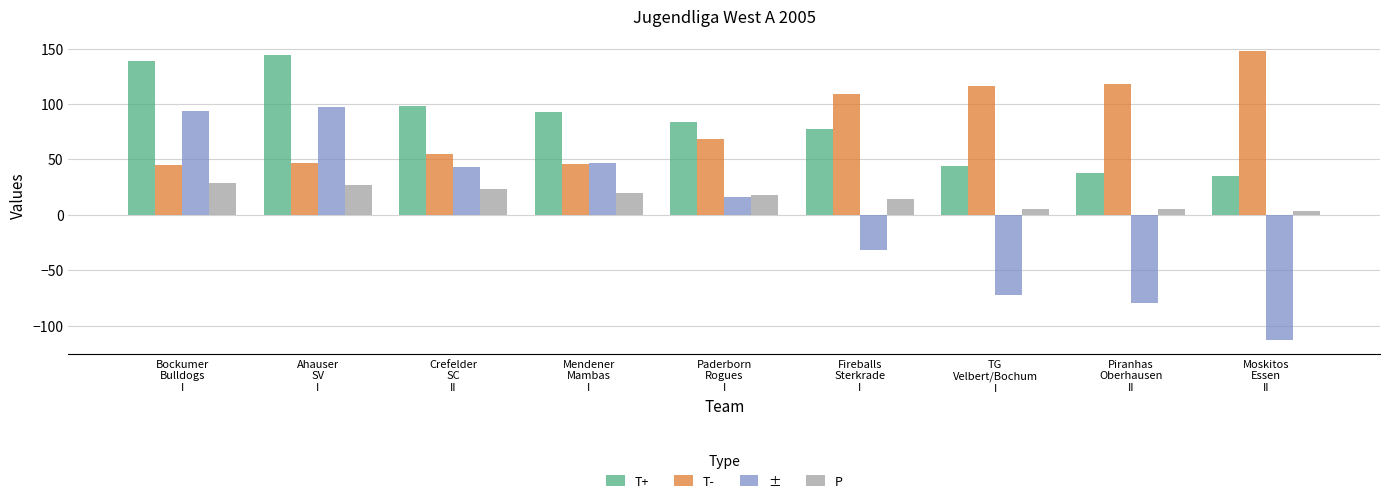

What is the spread (max minus min) of values at Mendener
Mambas
I?

73